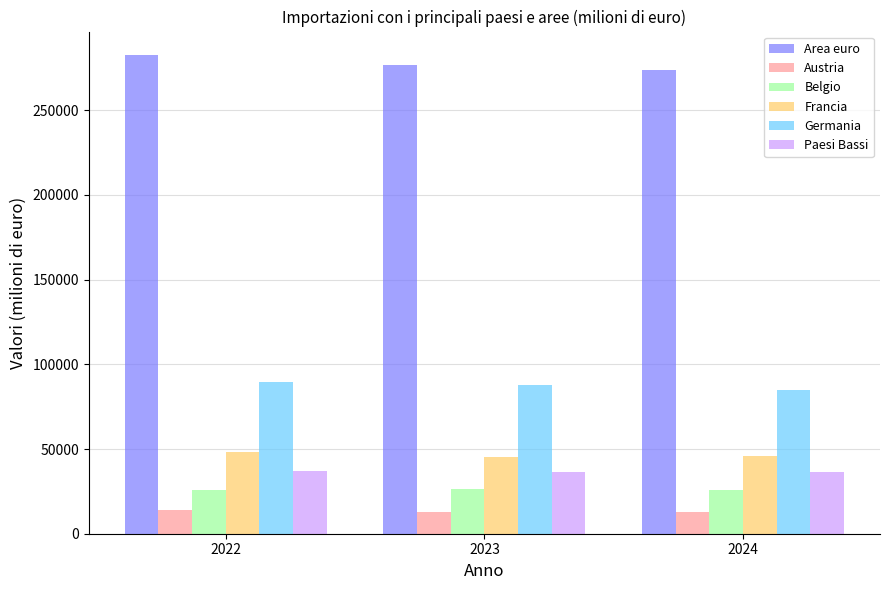

What is the sum of all Austria values?

39137.2